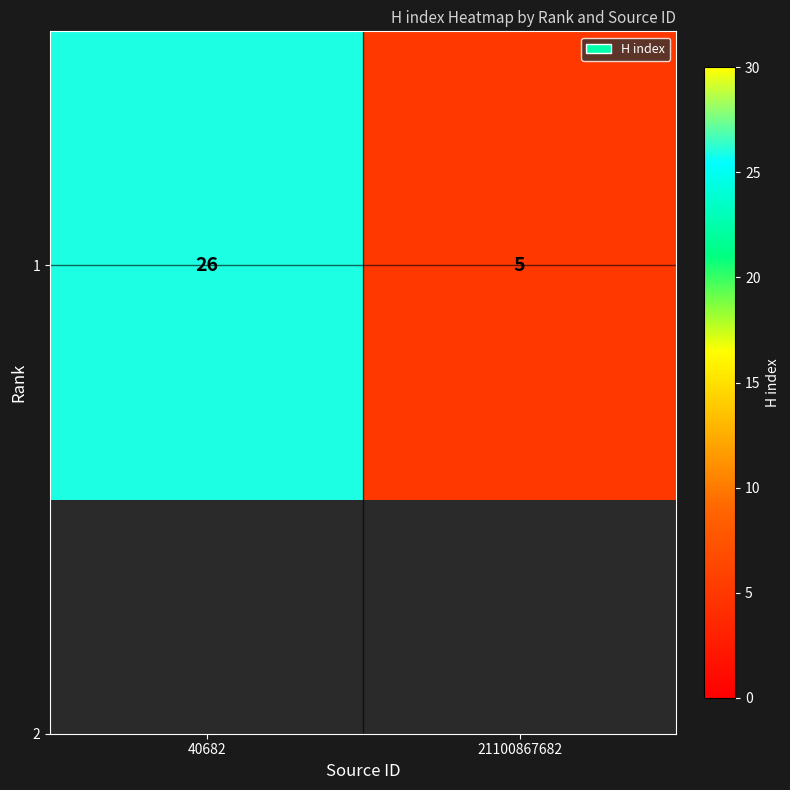

Is it true that the value at 21100867682 is 8?

False